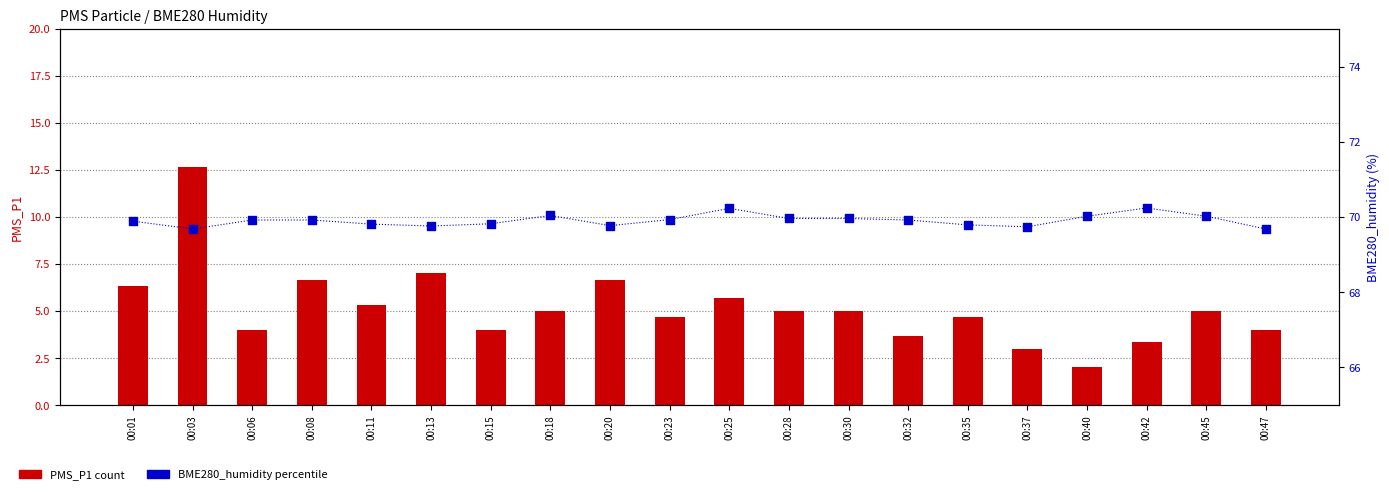

Which series contains the lowest Y value?

PMS_P1